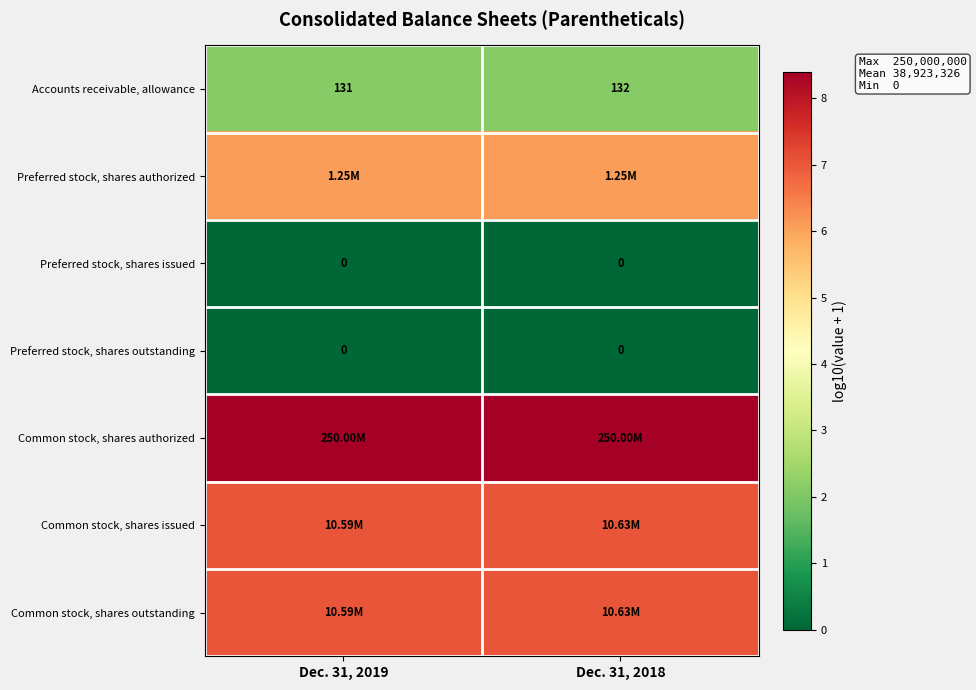

Is the value of Accounts receivable, allowance at Dec. 31, 2019 greater than the value of Preferred stock, shares outstanding at Dec. 31, 2019?

Yes